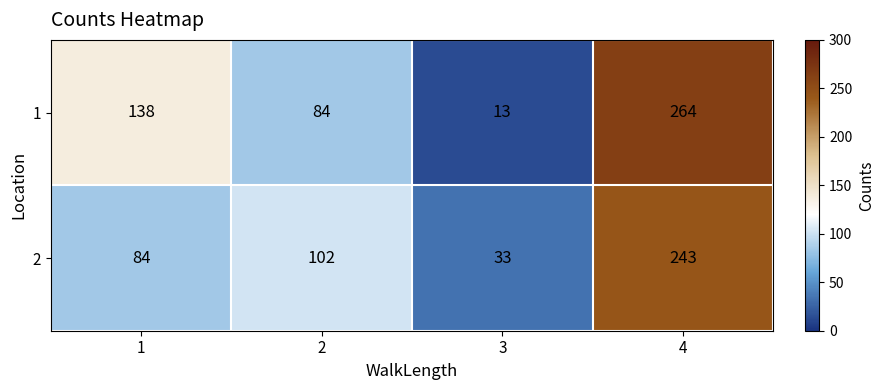

What is the difference between the second highest and minimum values in the 1 series?

125